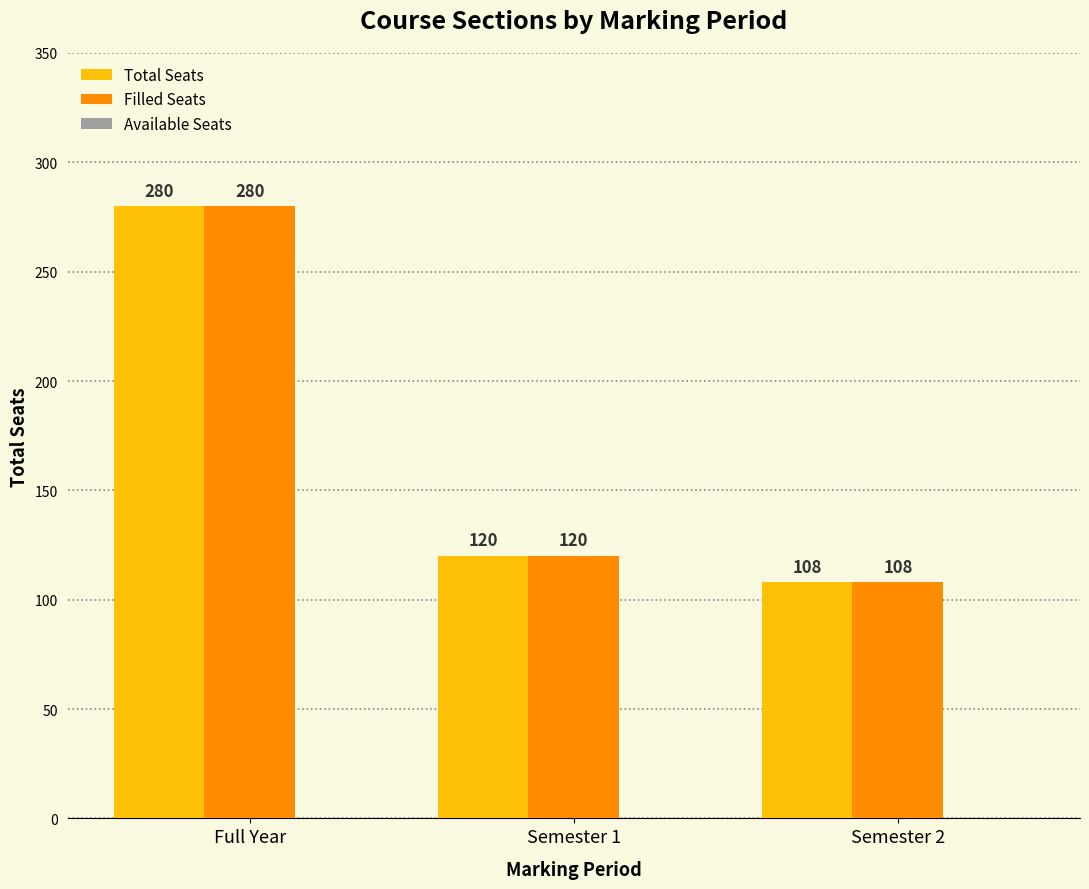

Is the value of Total Seats at Full Year greater than the value of Filled Seats at Semester 1?

Yes